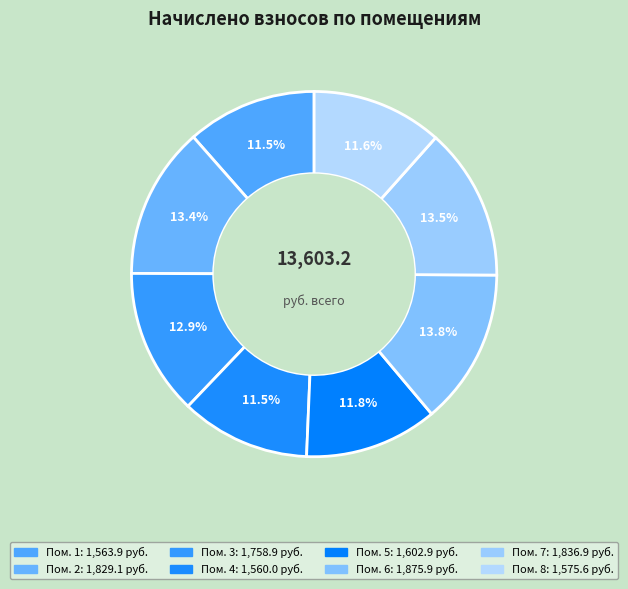

Which slice is the smallest?

4